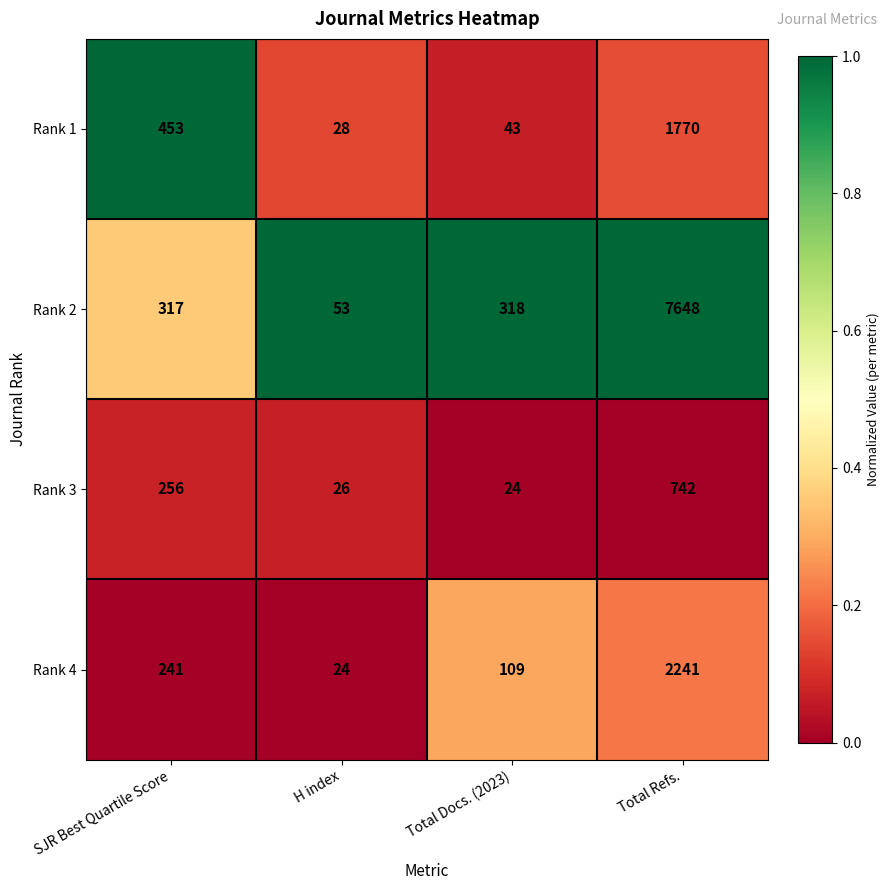

Where is Rank 1 nearest to the value 899?

SJR Best Quartile Score